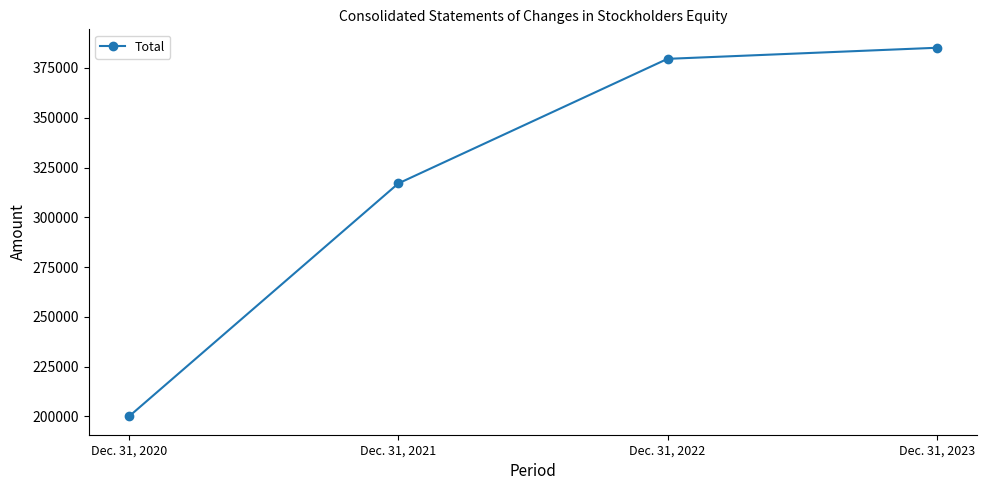

What is the value of the 1st point from the left?

200064